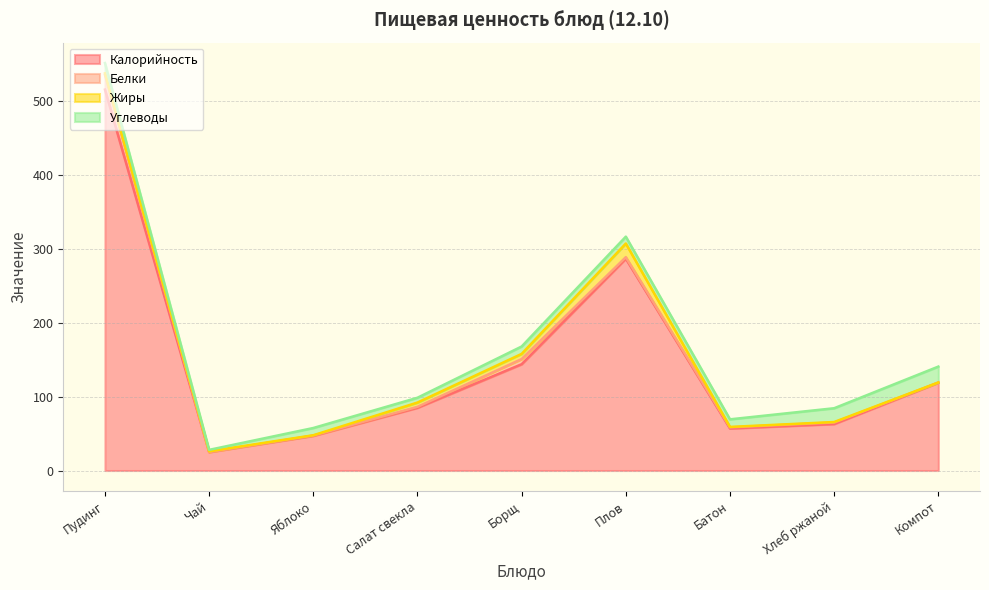

Which series changed the most between Борщ and Хлеб ржаной?

Калорийность